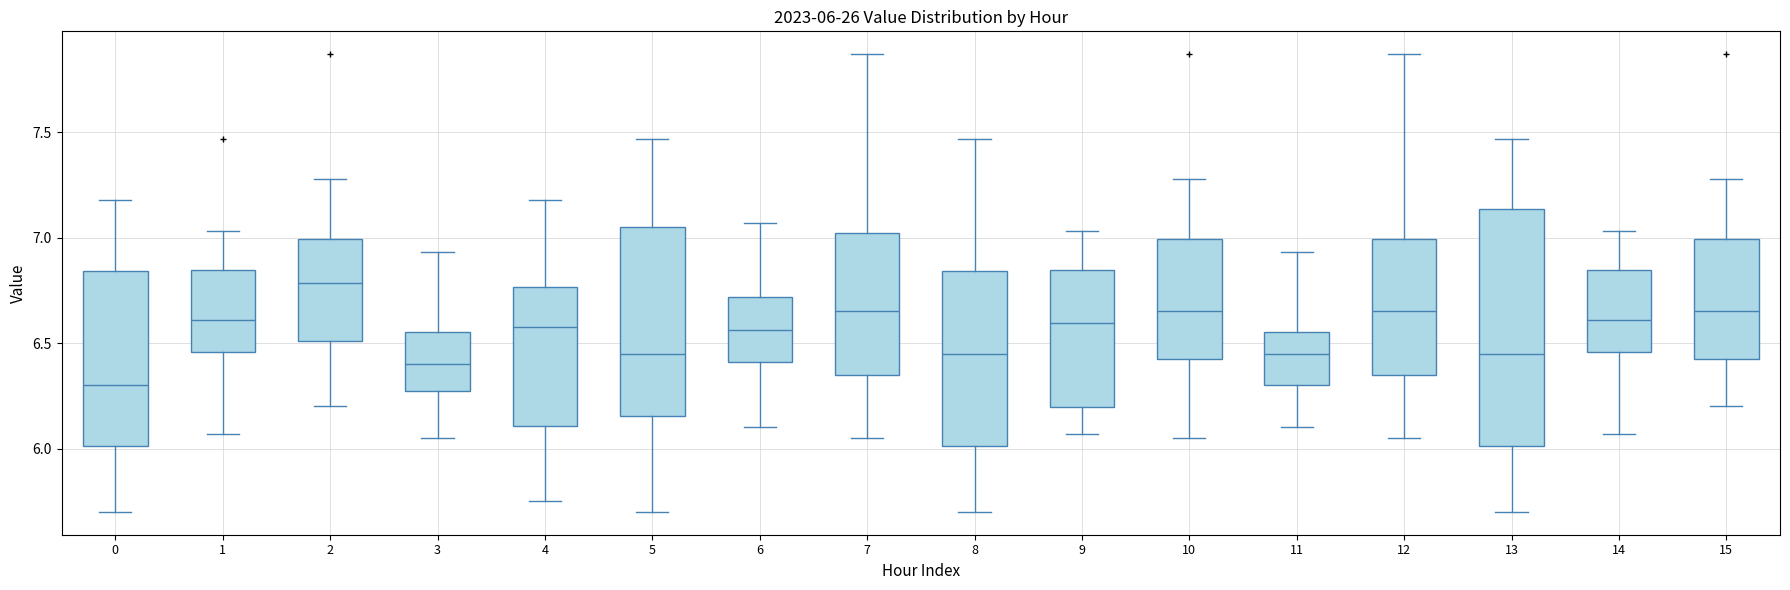

Which box's median line is the highest?

2